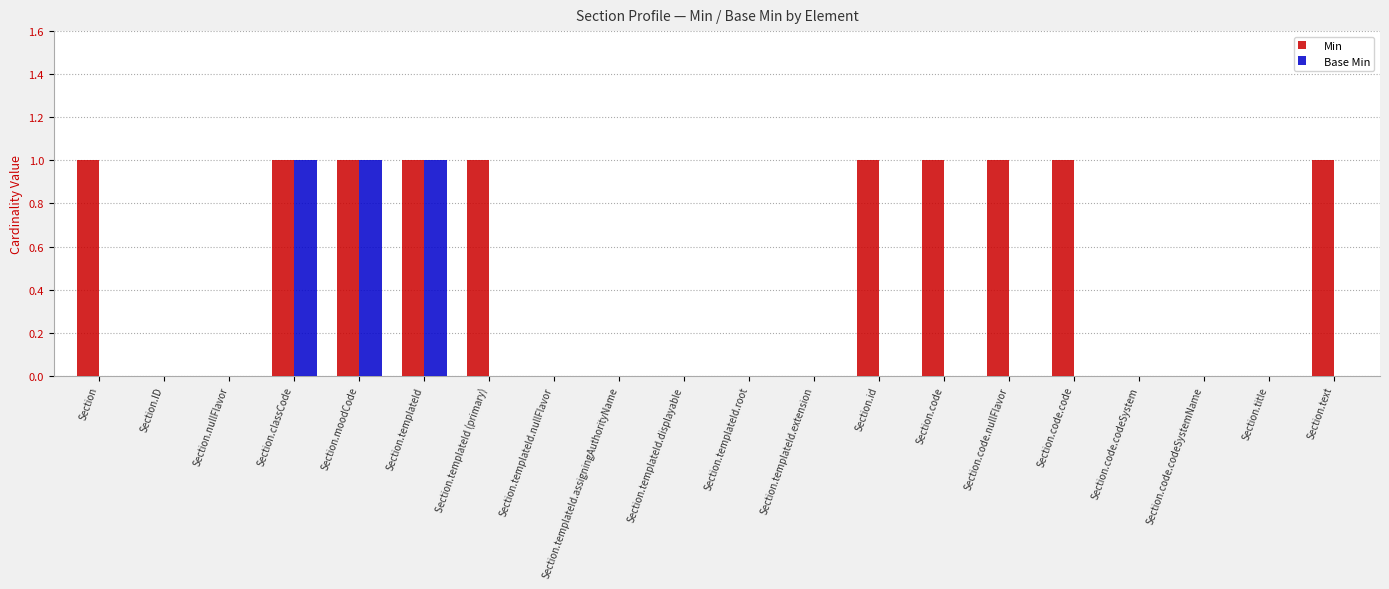

The Base Min series shows 1 at Section.templateId. True or false?

True